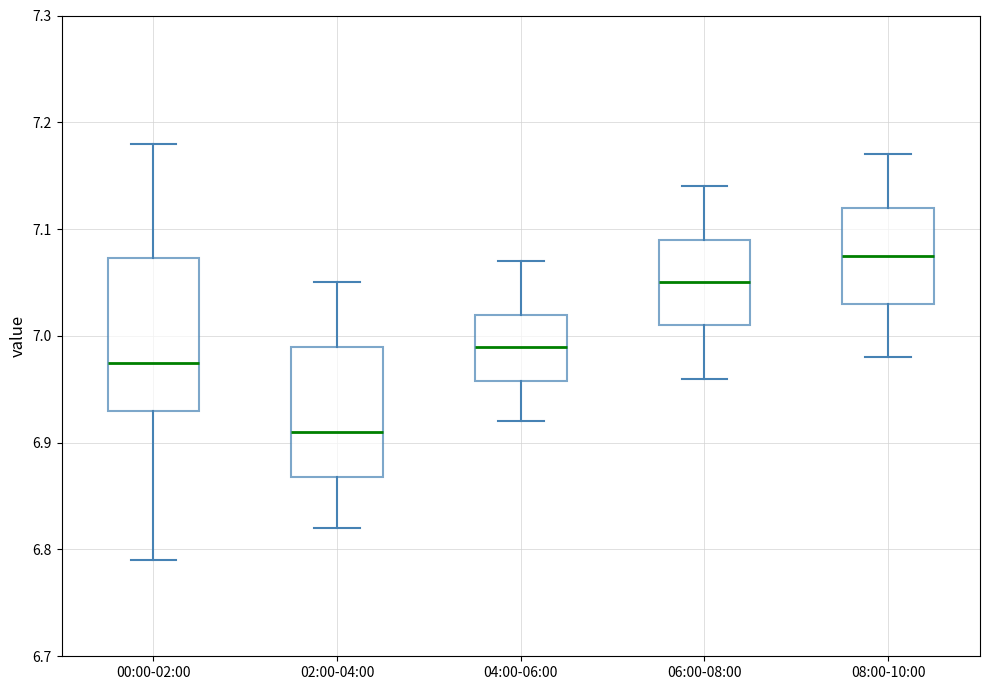

Which box's median line is the lowest?

02:00-04:00